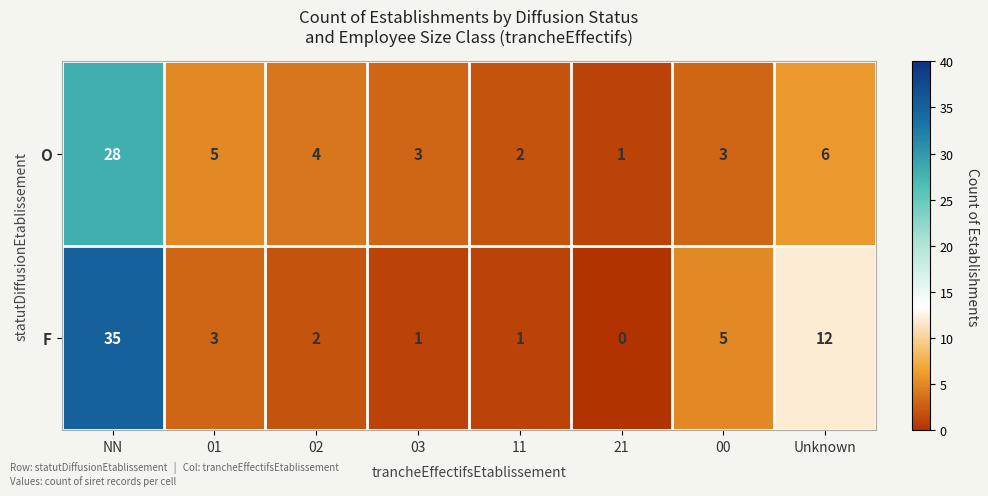

What is the difference between the highest and lowest values at Unknown?

6